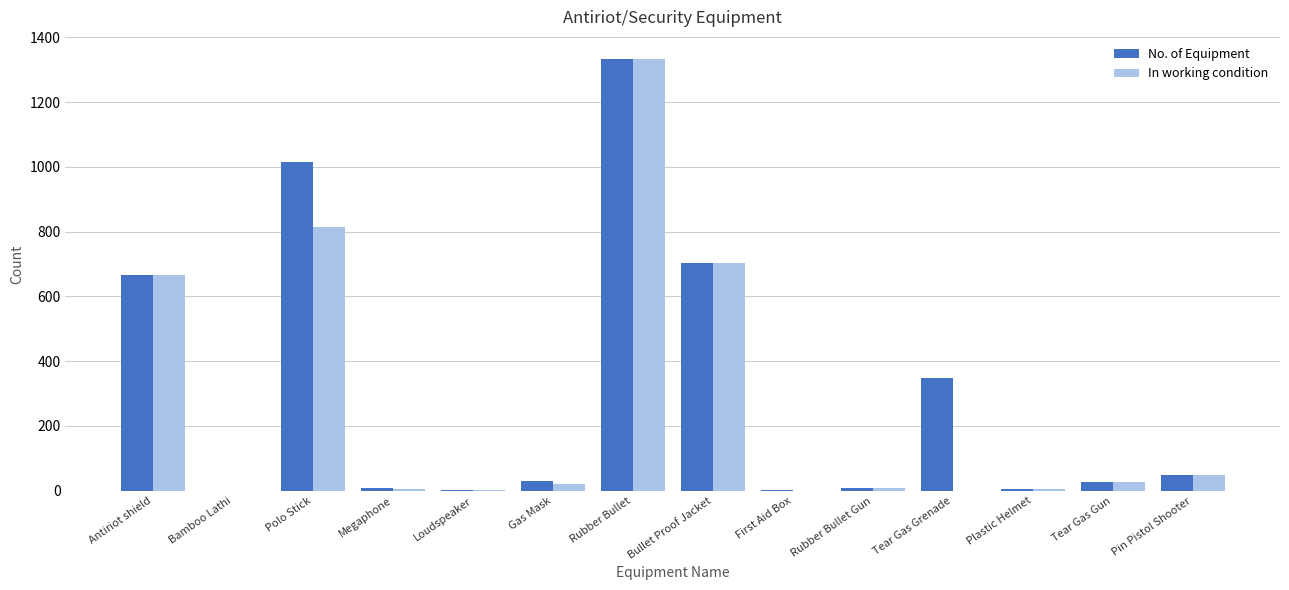

What is the total value across all series at Polo Stick?

1830